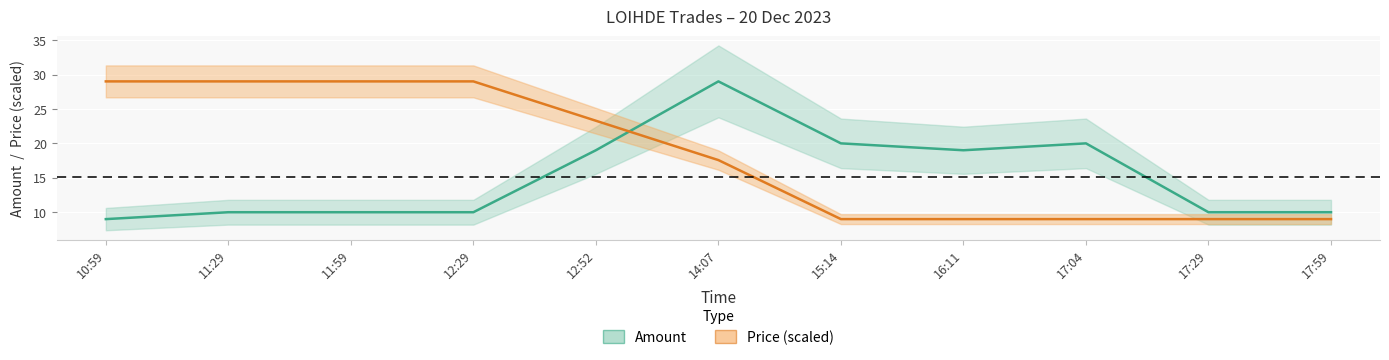

Is this an area chart (filled region under the line)?

No